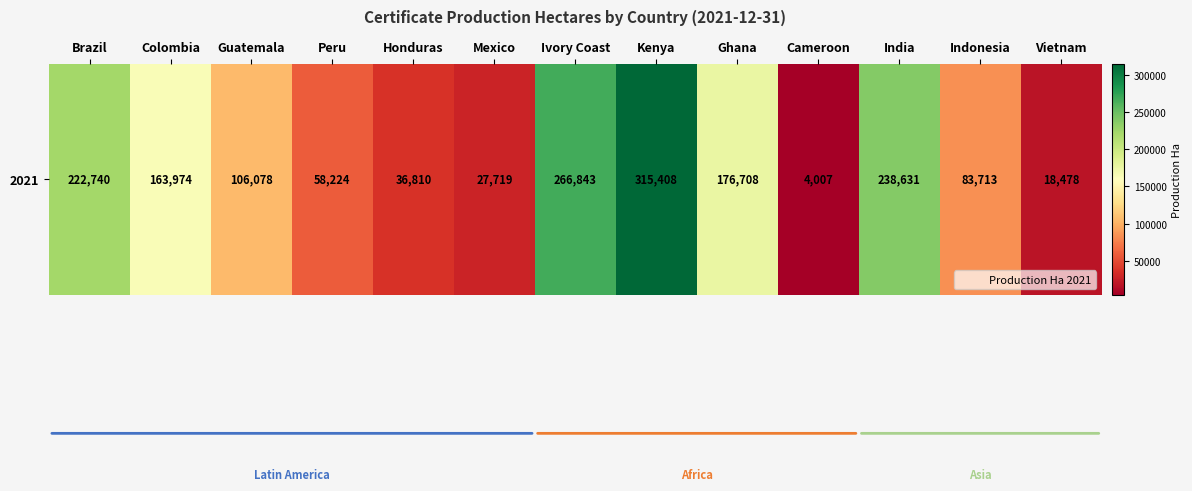

What is the average value?

132256.5